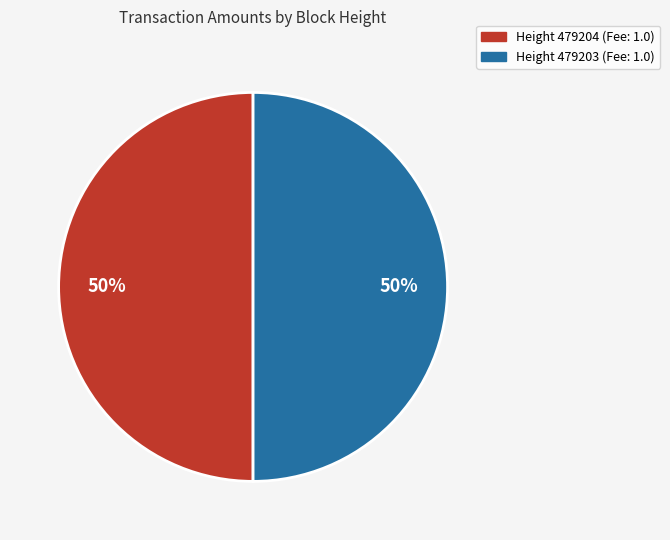

To the nearest percent, what is the average slice percentage?

50%